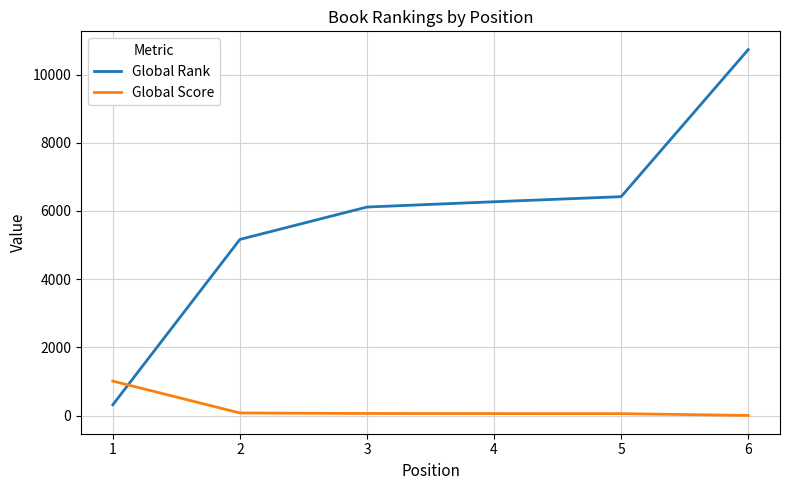

At which label is Global Rank closest to 5525?

2